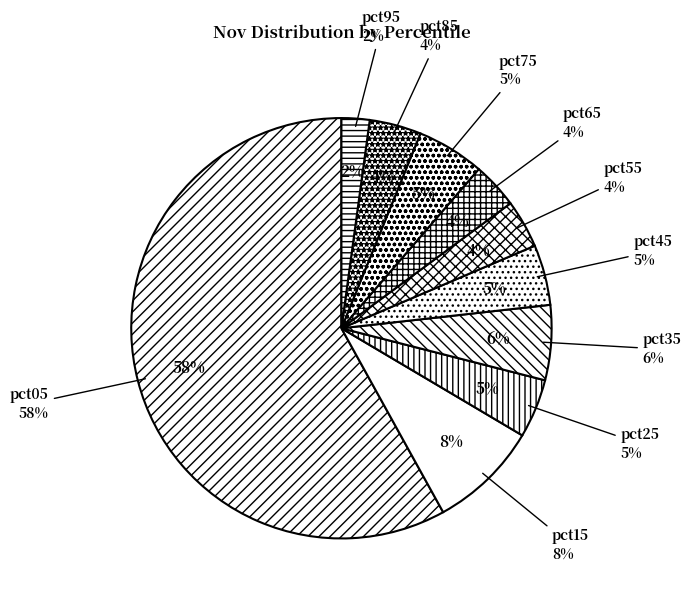

What is the largest slice in the pie chart?

pct05